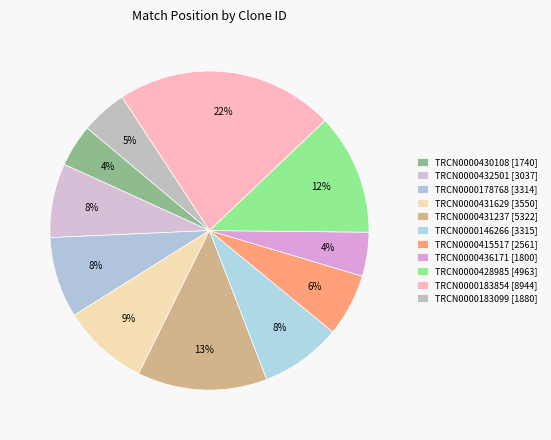

How many segments does this pie chart have?

11